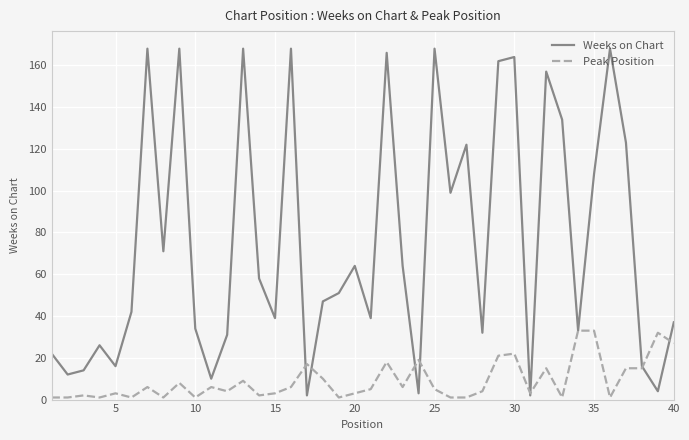

At how many categories does at least one series exceed 61?

18